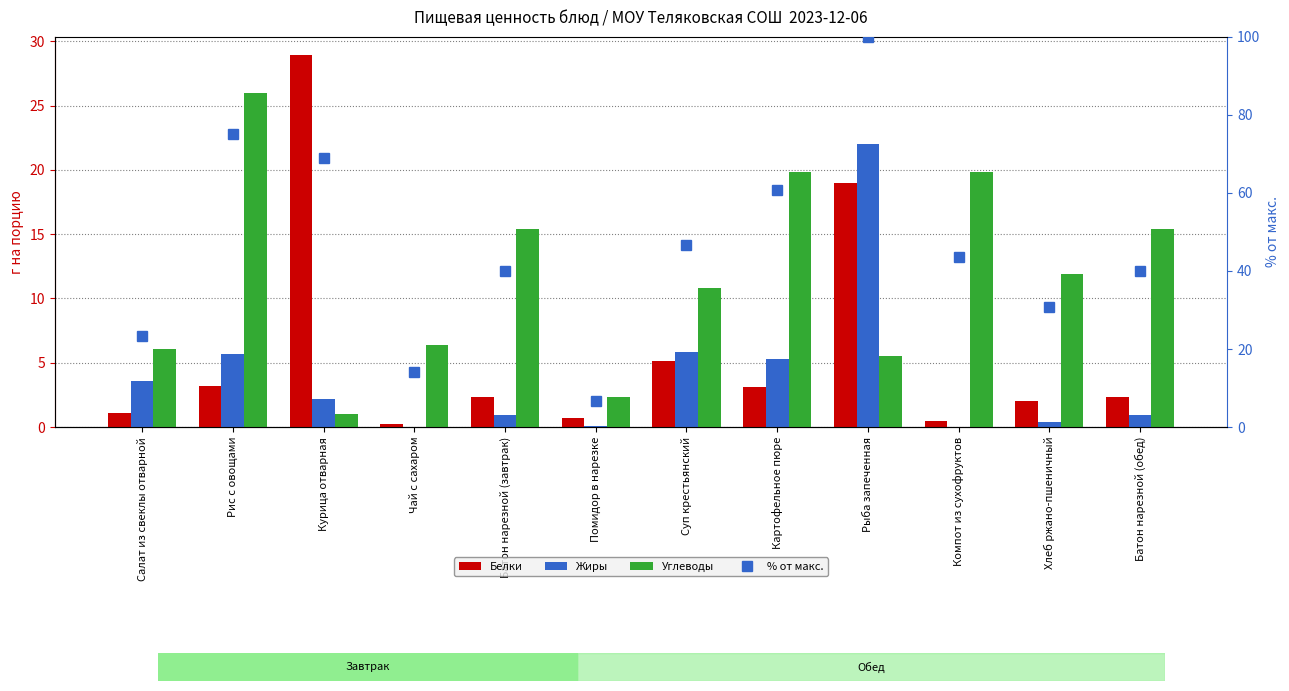

Which series changed the most between Салат из свеклы отварной and Рис с овощами?

% от макс.